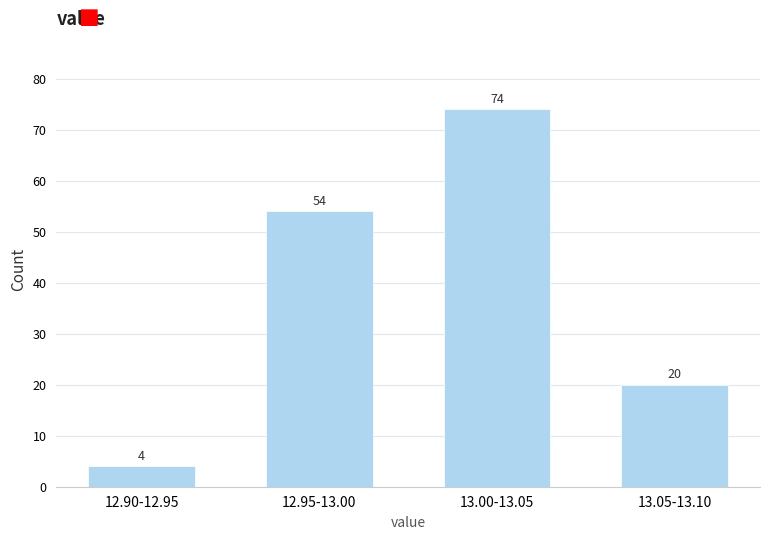

Reading left to right, what are all the values shown in this chart?

4	54	74	20